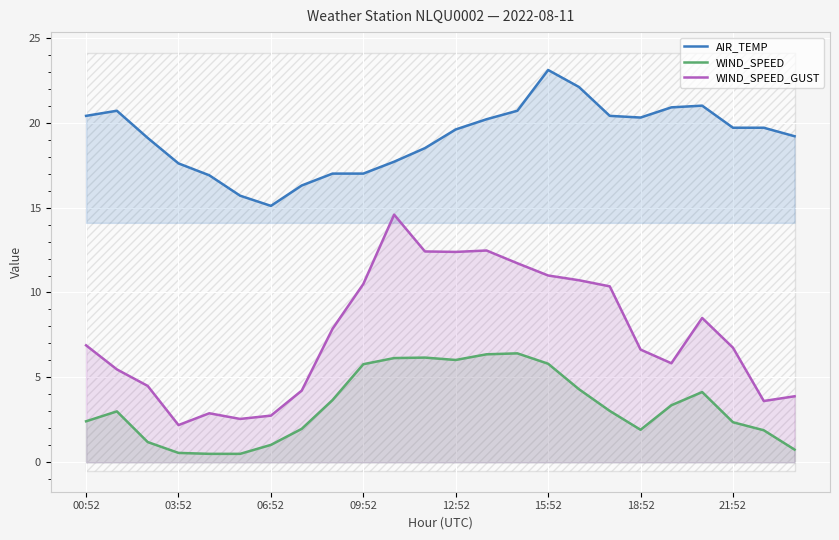

How many values in the AIR_TEMP series are below 19?

9